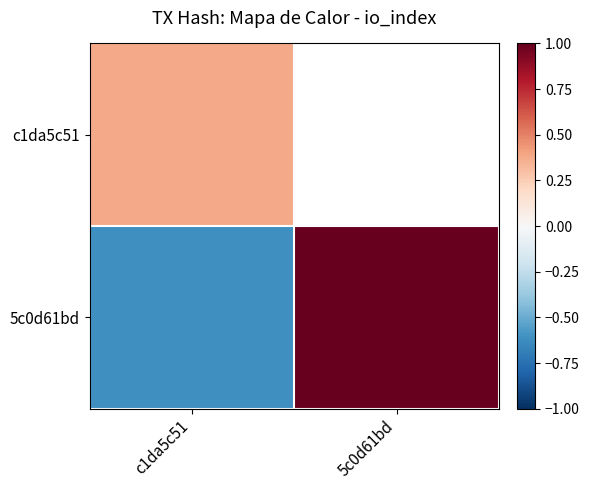

Which has a higher value, 5c0d61bd or c1da5c51?

c1da5c51